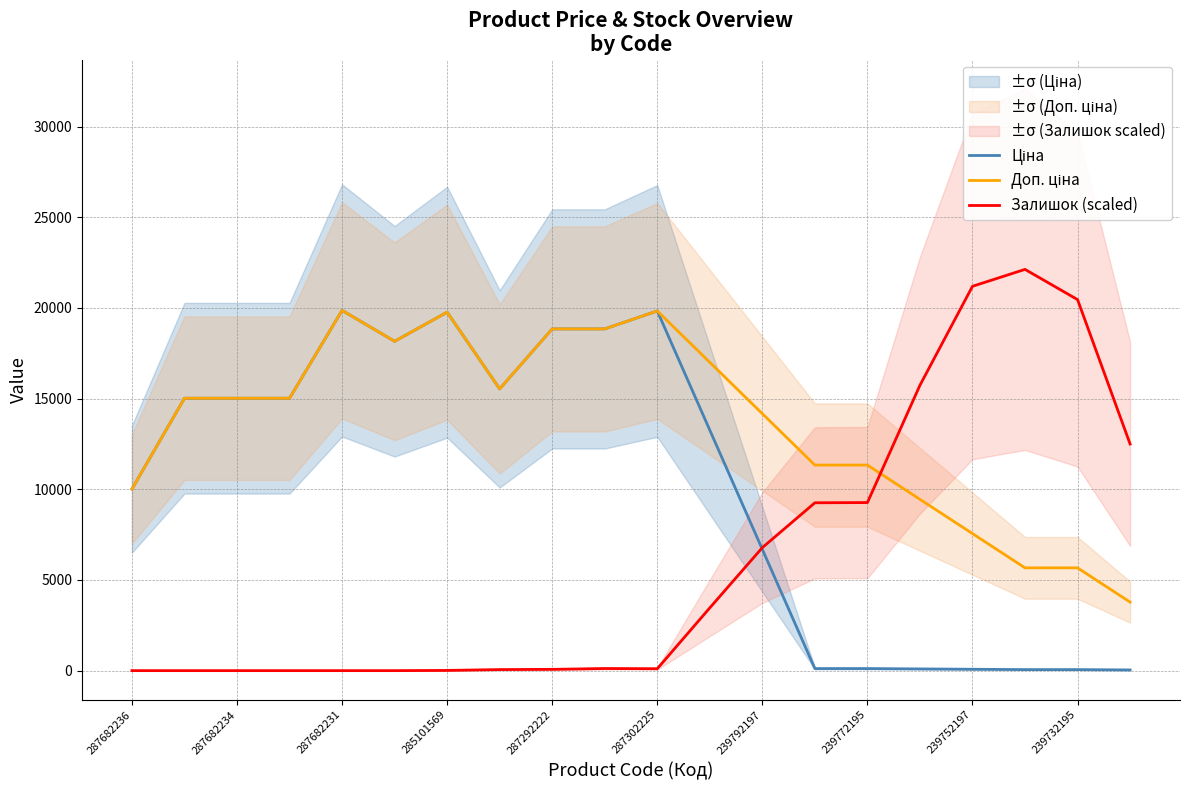

True or false: Доп. ціна and Ціна cross at least once.

False